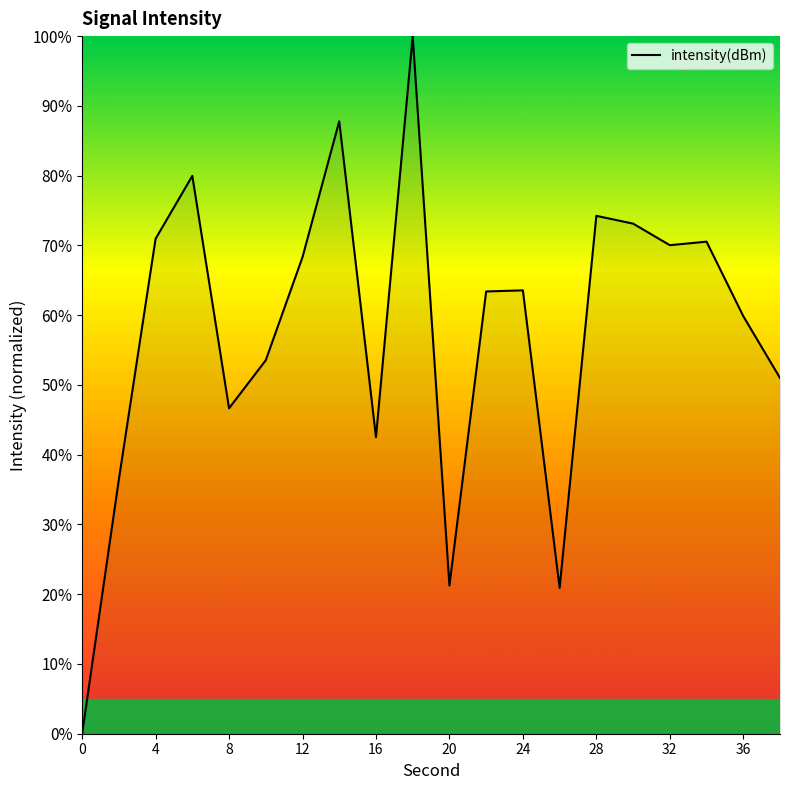

What is the average value?

57.7